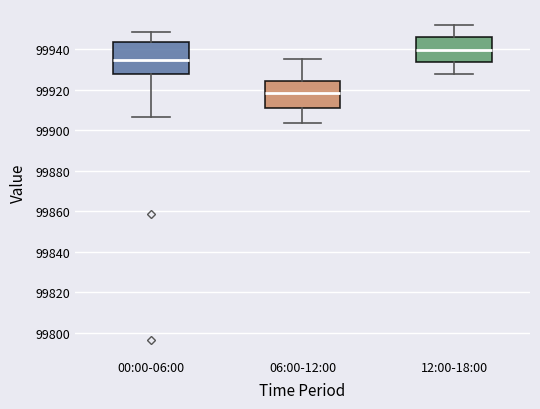

Reading left to right, read every box against the y-axis: the position of its median line, the range the box covers, and the ends of its whiskers. The values are not printed on the chart, so give them approximately, as read against the axis.

00:00-06:00: median 99934, box 99928 to 99944, whiskers 99906 to 99948
06:00-12:00: median 99918, box 99912 to 99924, whiskers 99904 to 99936
12:00-18:00: median 99940, box 99934 to 99946, whiskers 99928 to 99952